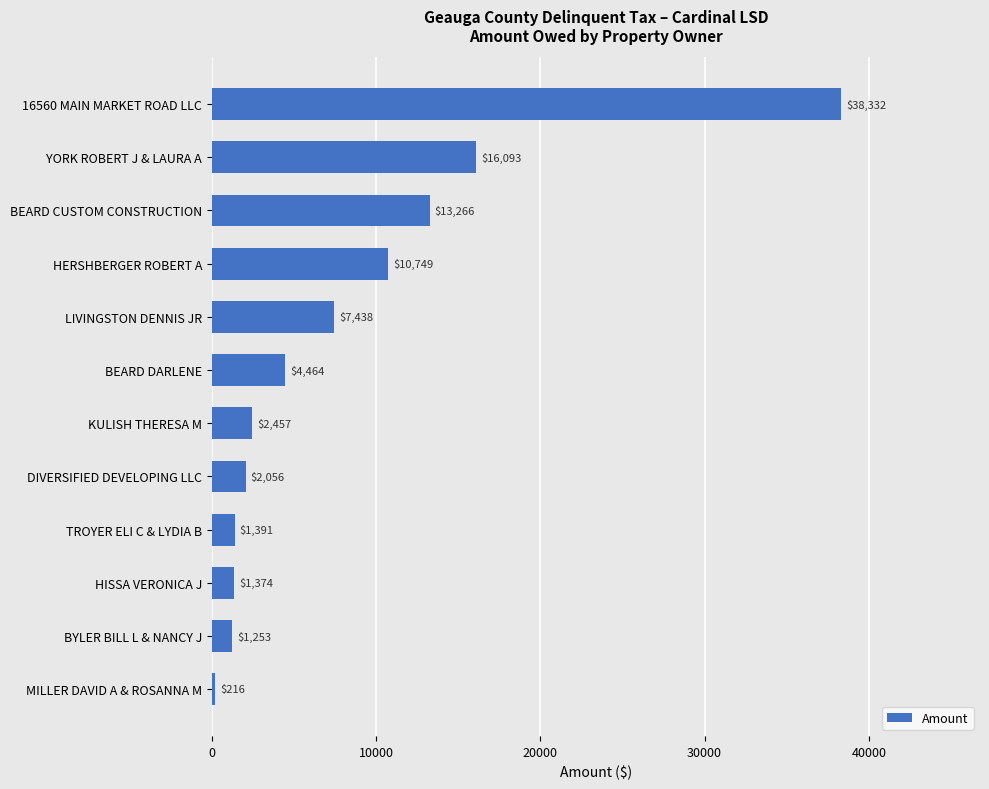

Rank the categories by value from lowest to highest.

MILLER DAVID A & ROSANNA M, BYLER BILL L & NANCY J, HISSA VERONICA J, TROYER ELI C & LYDIA B, DIVERSIFIED DEVELOPING LLC, KULISH THERESA M, BEARD DARLENE, LIVINGSTON DENNIS JR, HERSHBERGER ROBERT A, BEARD CUSTOM CONSTRUCTION, YORK ROBERT J & LAURA A, 16560 MAIN MARKET ROAD LLC